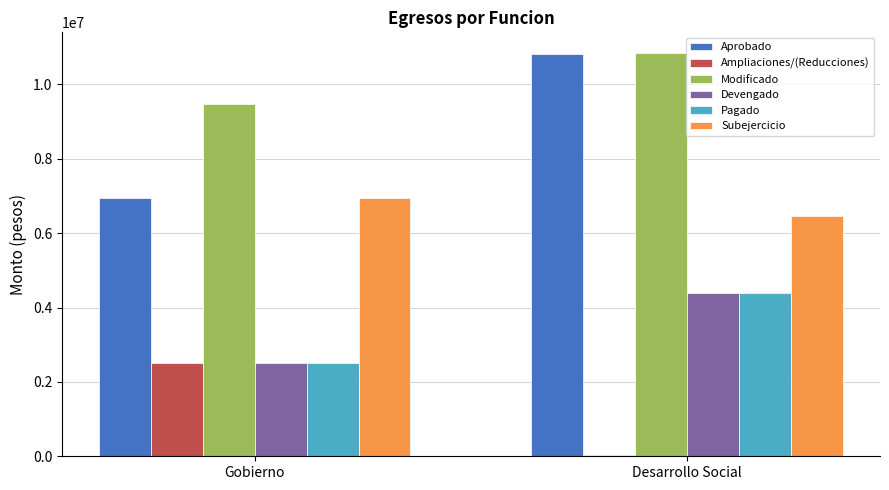

Reading left to right, what are all the values shown in this chart?

Aprobado: Gobierno=6938848.6	Desarrollo Social=10818084.7
Ampliaciones/(Reducciones): Gobierno=2520983.9	Desarrollo Social=37958.6
Modificado: Gobierno=9459832.5	Desarrollo Social=10856043.3
Devengado: Gobierno=2517093.7	Desarrollo Social=4382671.2
Pagado: Gobierno=2517093.7	Desarrollo Social=4382671.2
Subejercicio: Gobierno=6942738.8	Desarrollo Social=6473372.1